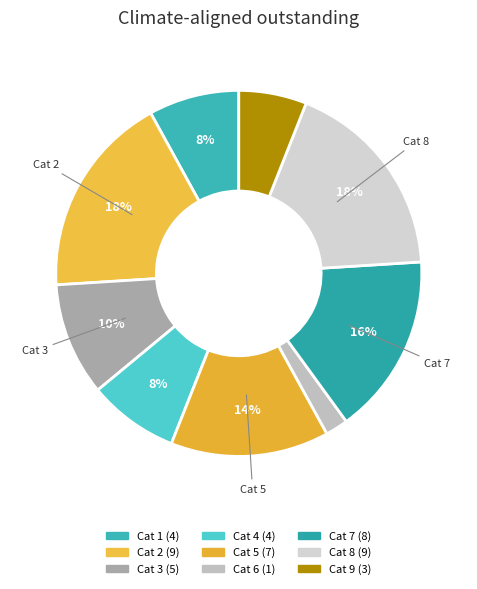

Count the number of slices in the pie.

9